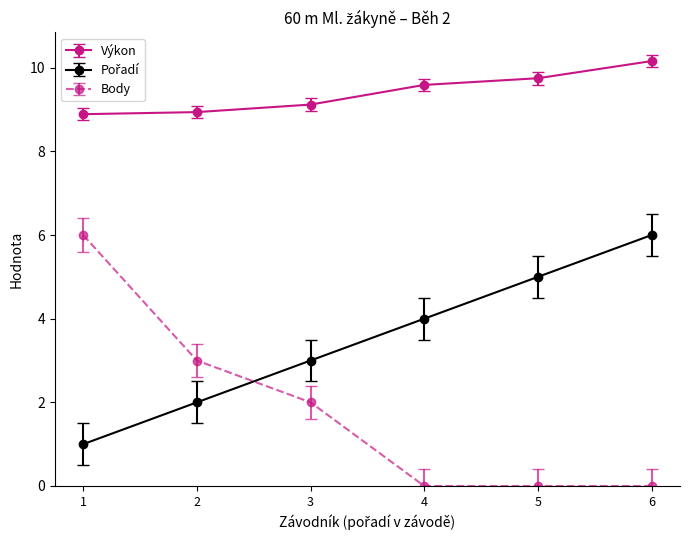

True or false: Výkon has more than 1 points higher than both neighbors.

False